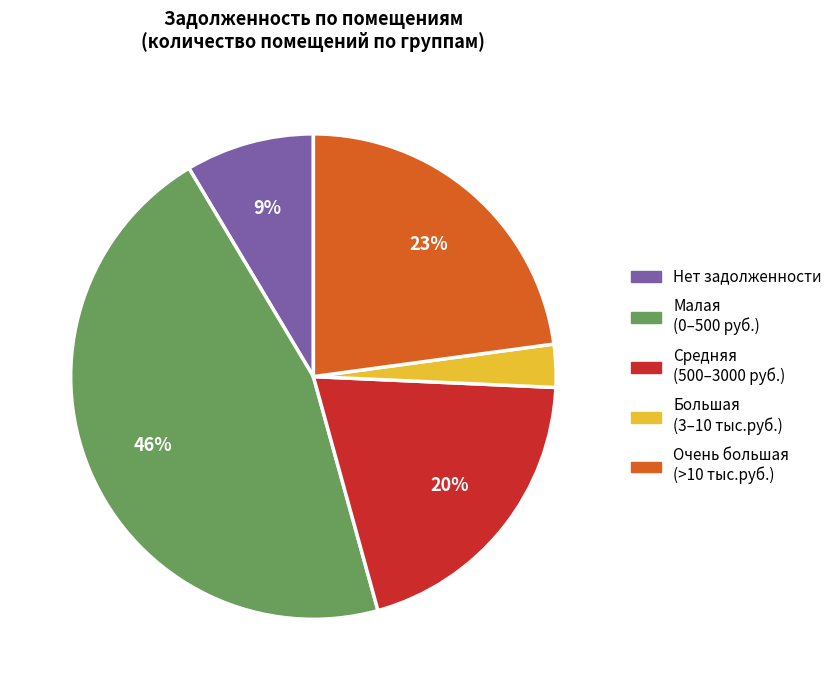

To the nearest percent, what is the average slice percentage?

20%